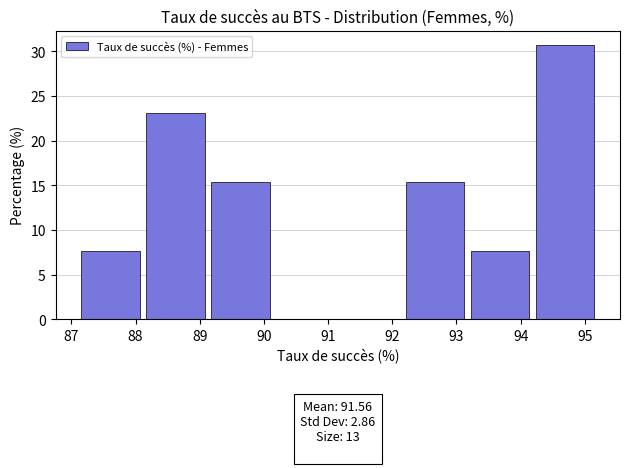

Over which range of the x-axis is the bar tallest?

94.2 to 95.2